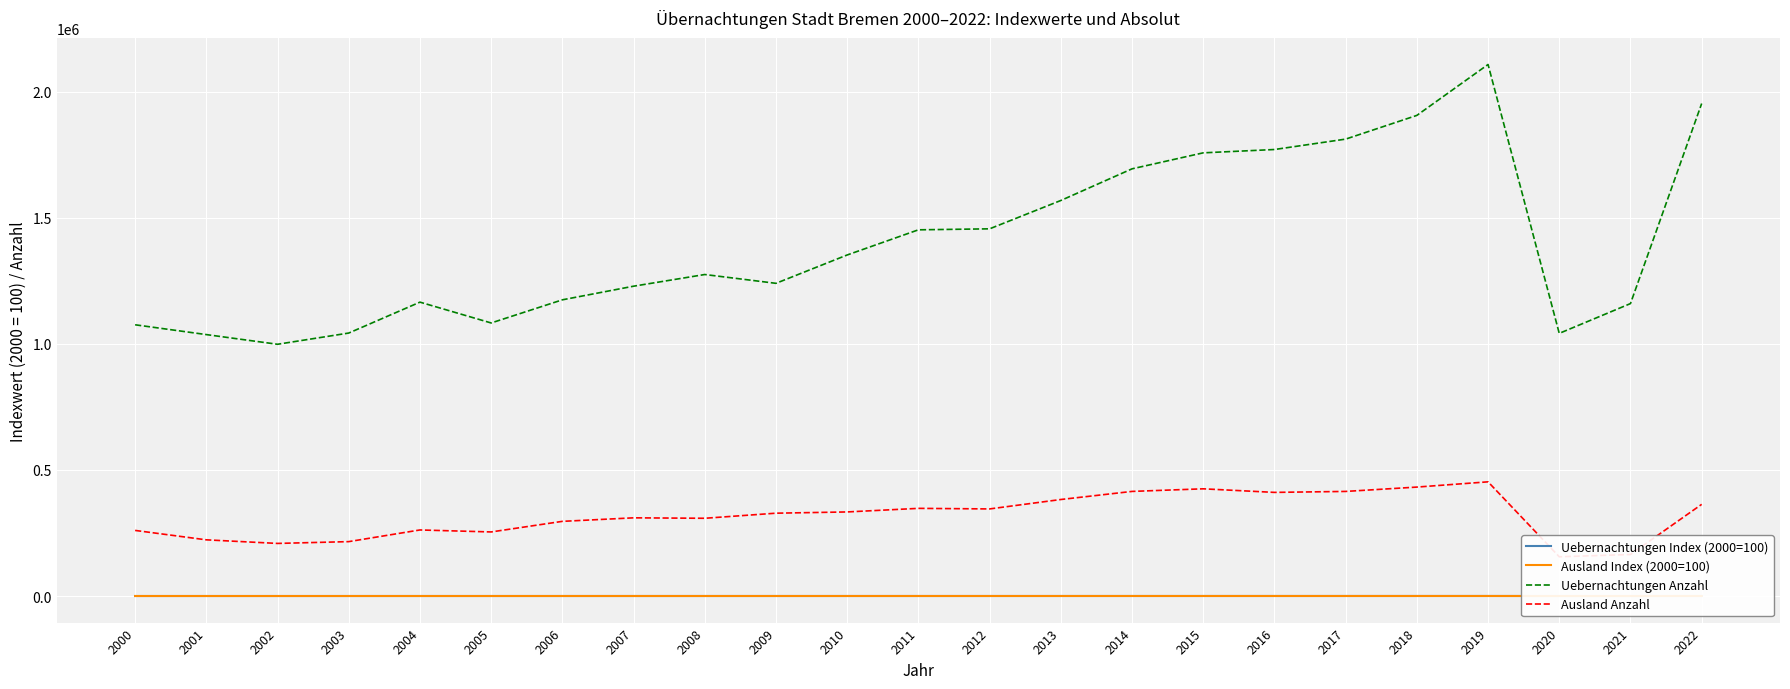

What is the maximum value shown in the chart?

2108322.0